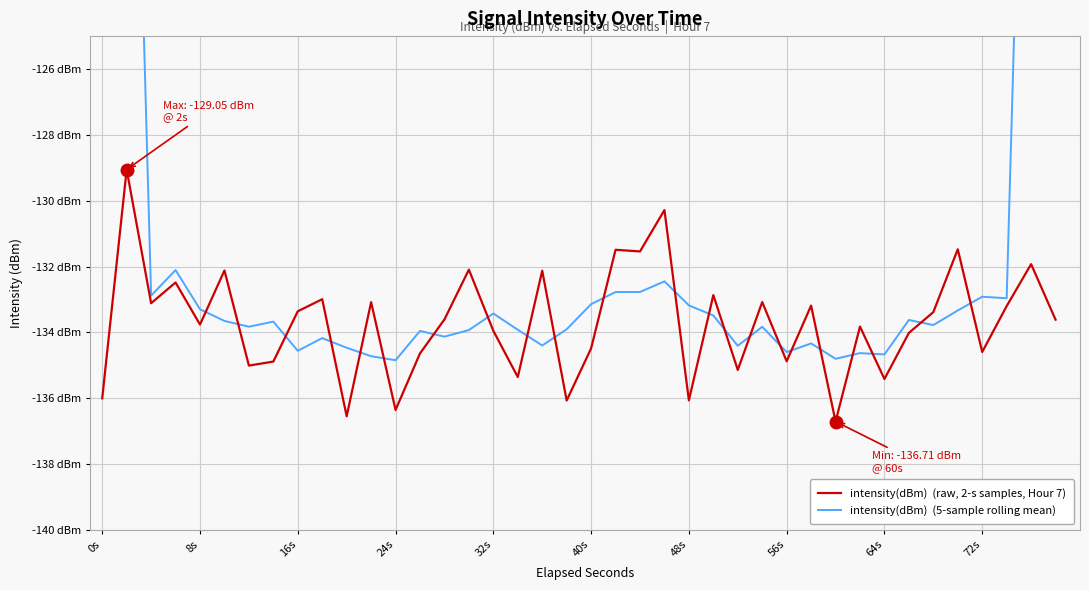

At which label does intensity(dBm)  (5-sample rolling mean) first exceed -133?

0s